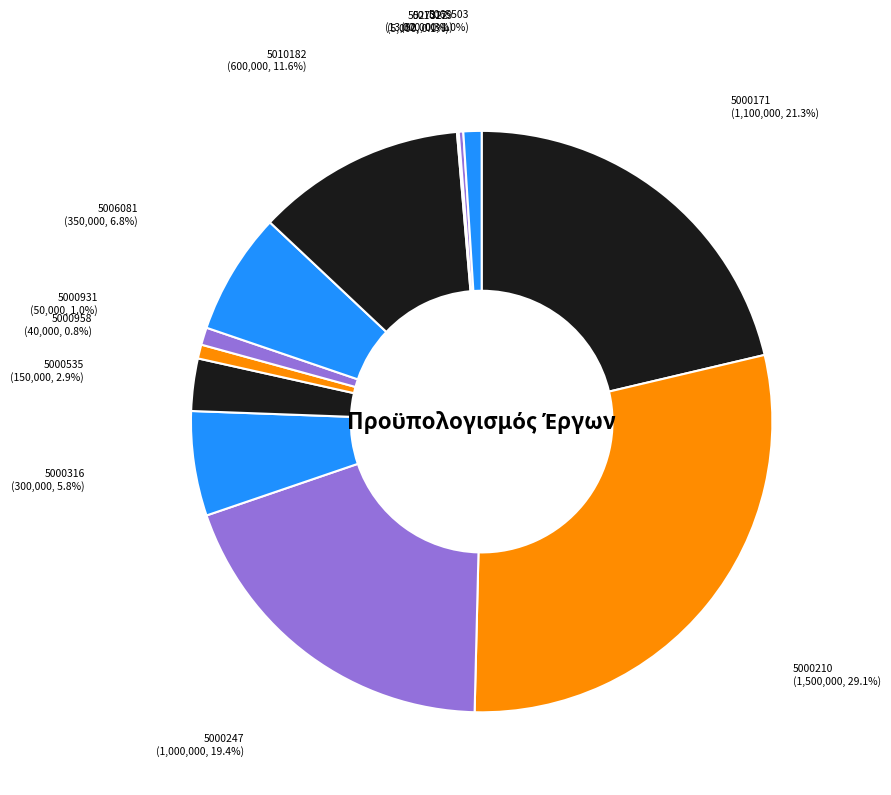

Which slice is the largest?

5000210